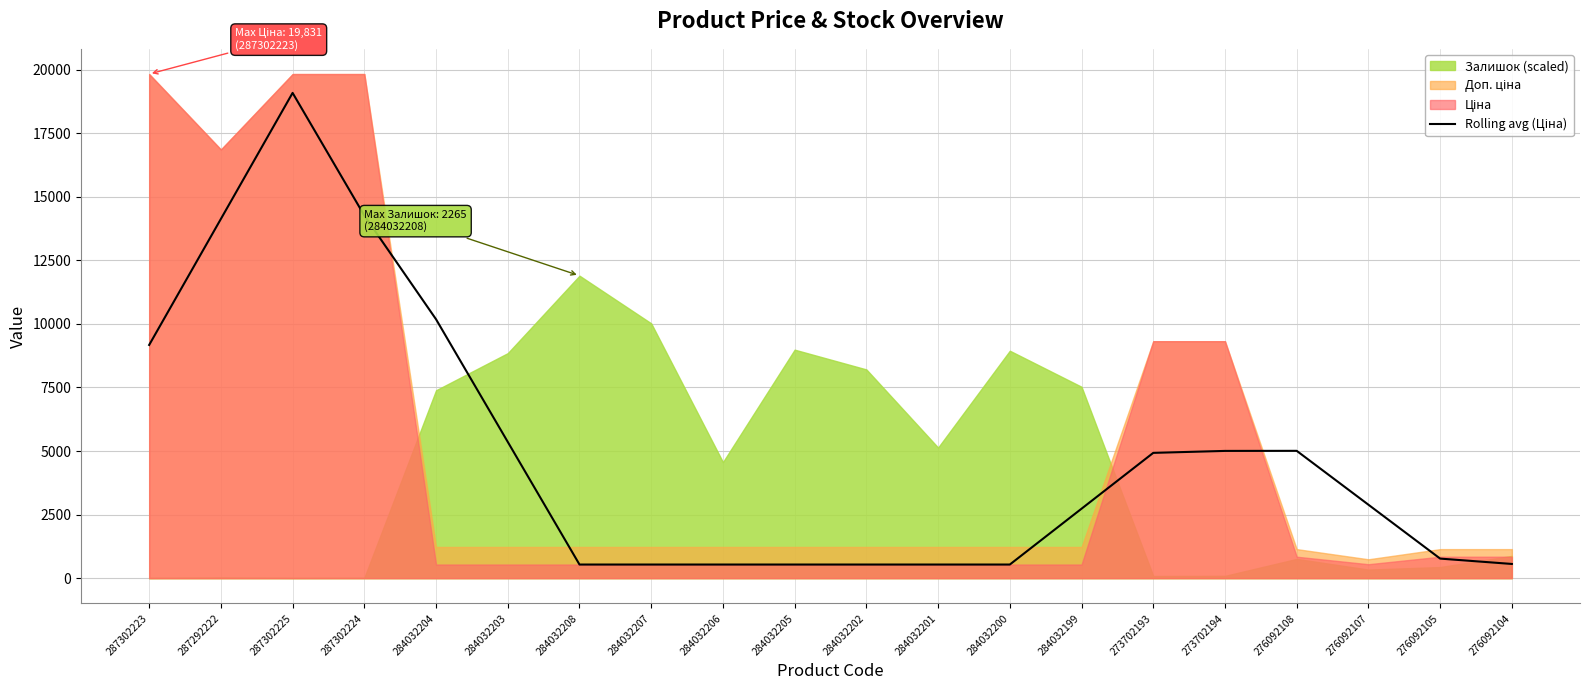

Where is the data nearest to the value 9812?

284032204